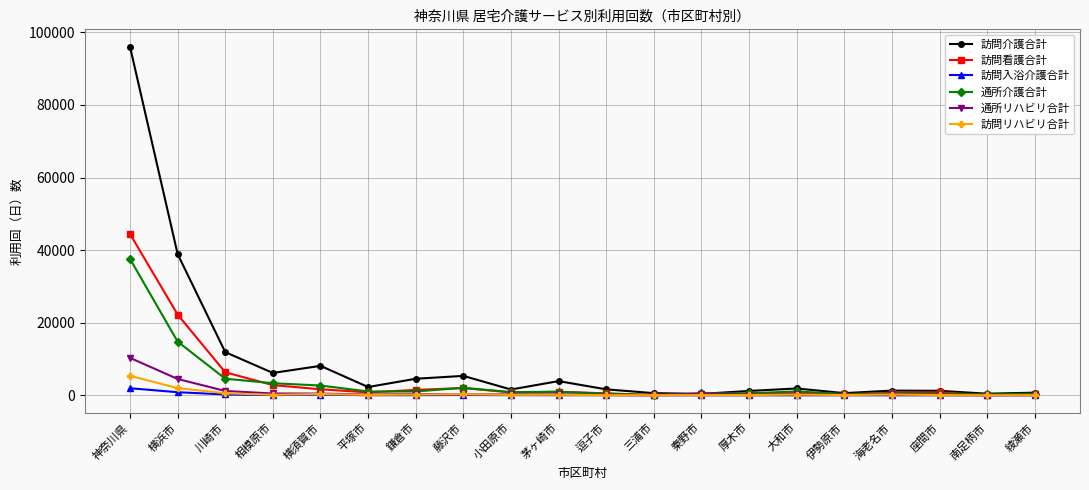

What is the sum of the 訪問介護合計 values at 秦野市 and 平塚市?

2706